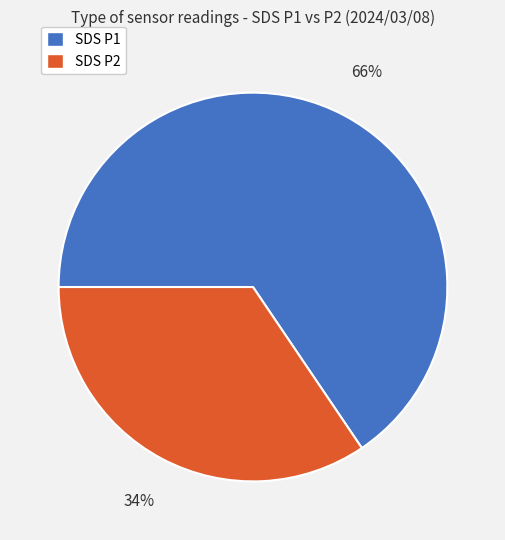

Is there a majority slice in this chart?

Yes